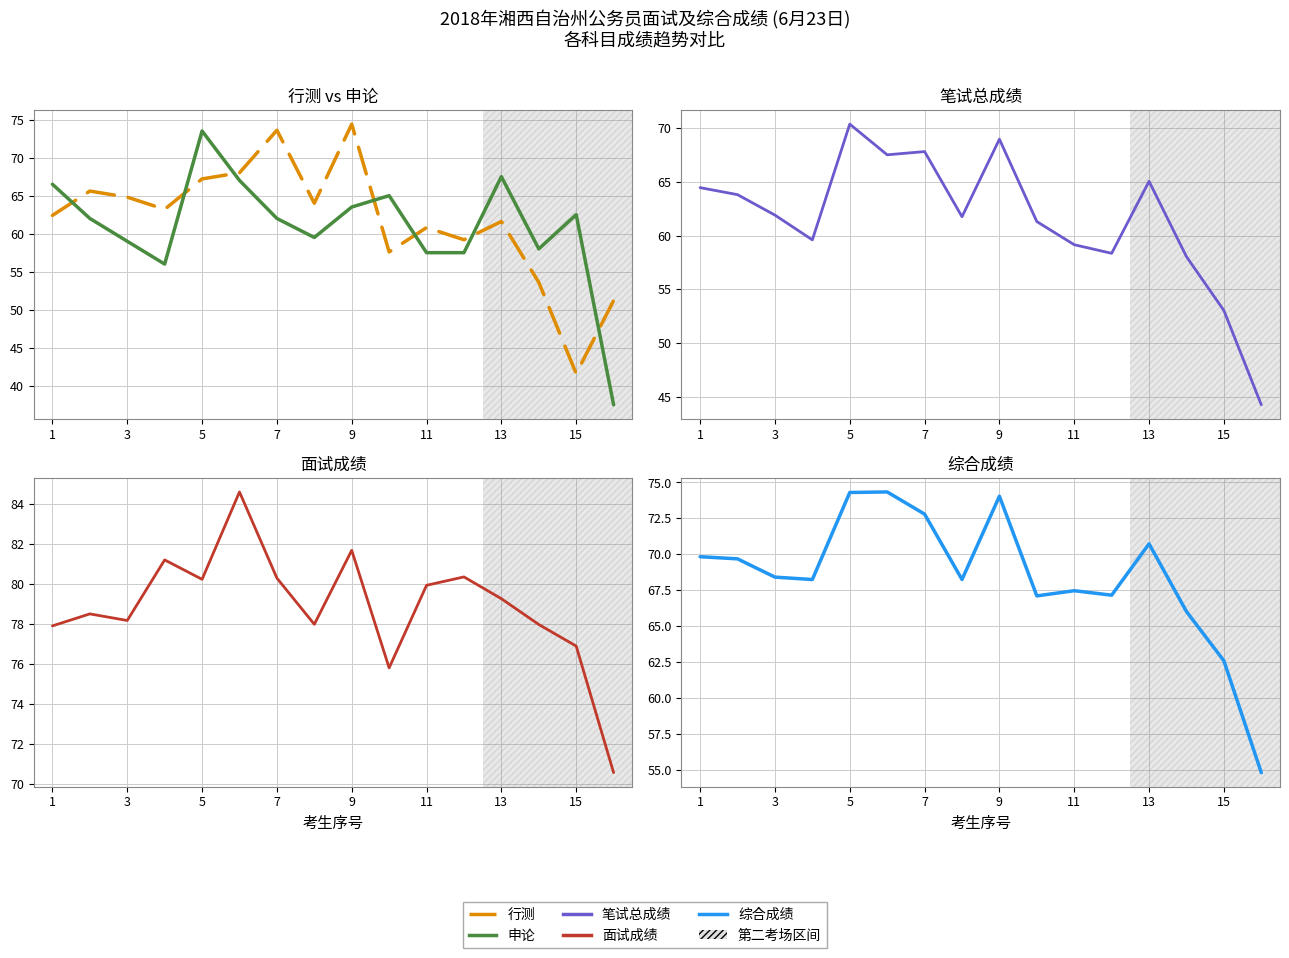

True or false: 面试成绩 and 综合成绩 intersect in this chart.

False